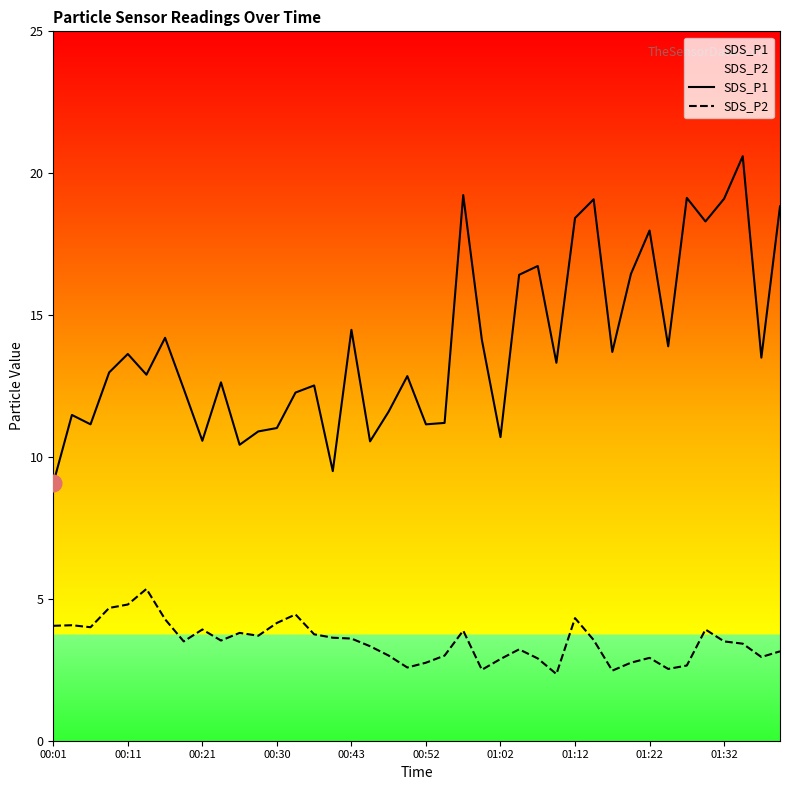

True or false: SDS_P1 and SDS_P2 intersect in this chart.

False